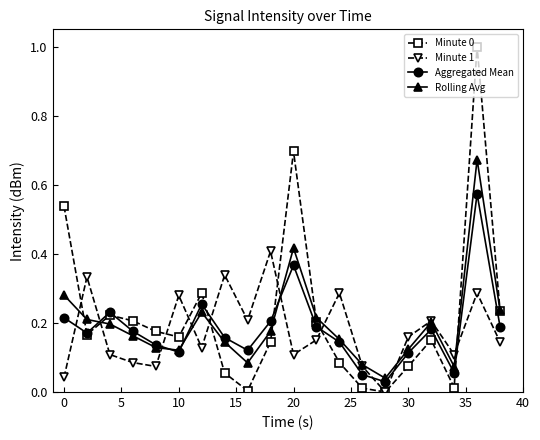

What is the greatest value displayed?

1.0